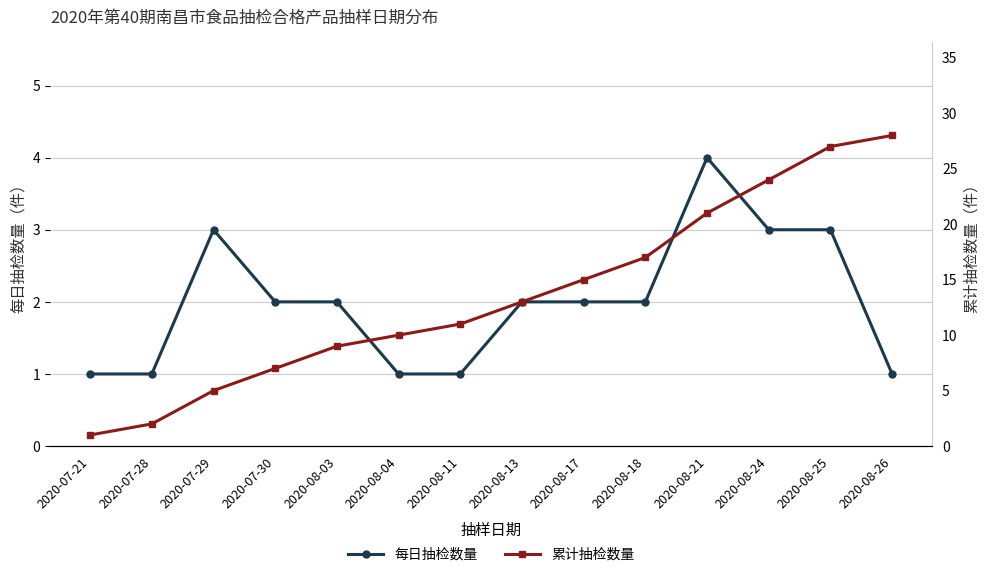

What is the label of the 5th point from the right?

2020-08-18